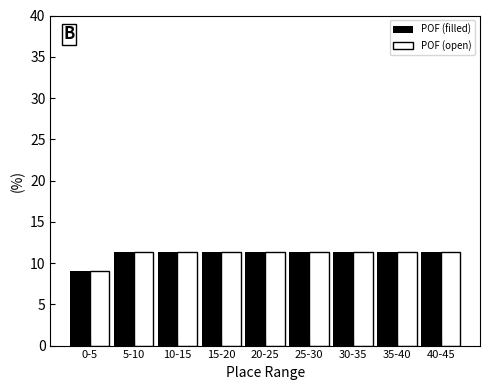

Reading left to right, extract all data points from this chart.

POF (filled): 9.1	11.4	11.4	11.4	11.4	11.4	11.4	11.4	11.4
POF (open): 9.1	11.4	11.4	11.4	11.4	11.4	11.4	11.4	11.4